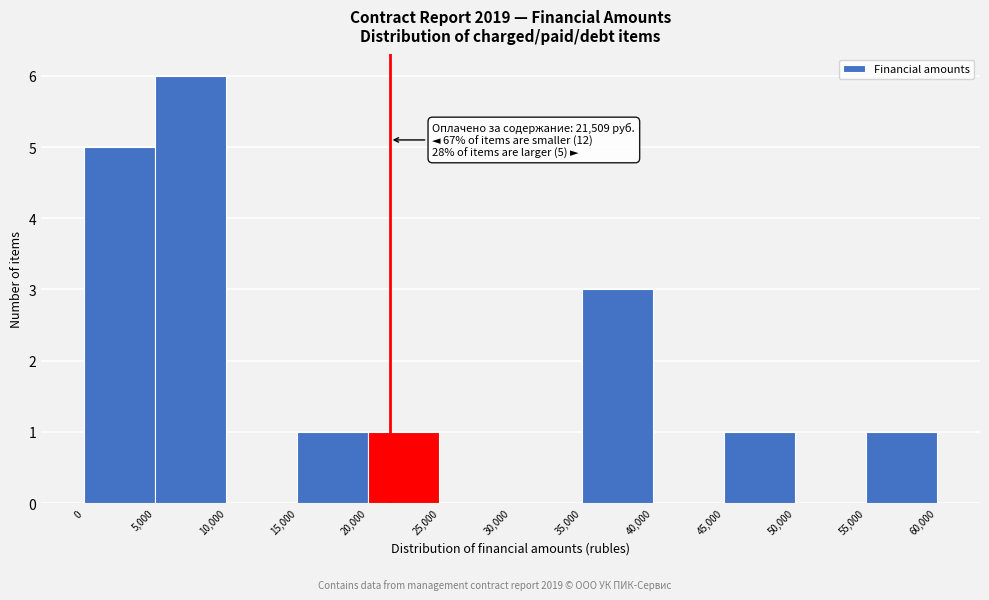

Which range on the x-axis has the tallest bar?

5,000 to 10,000